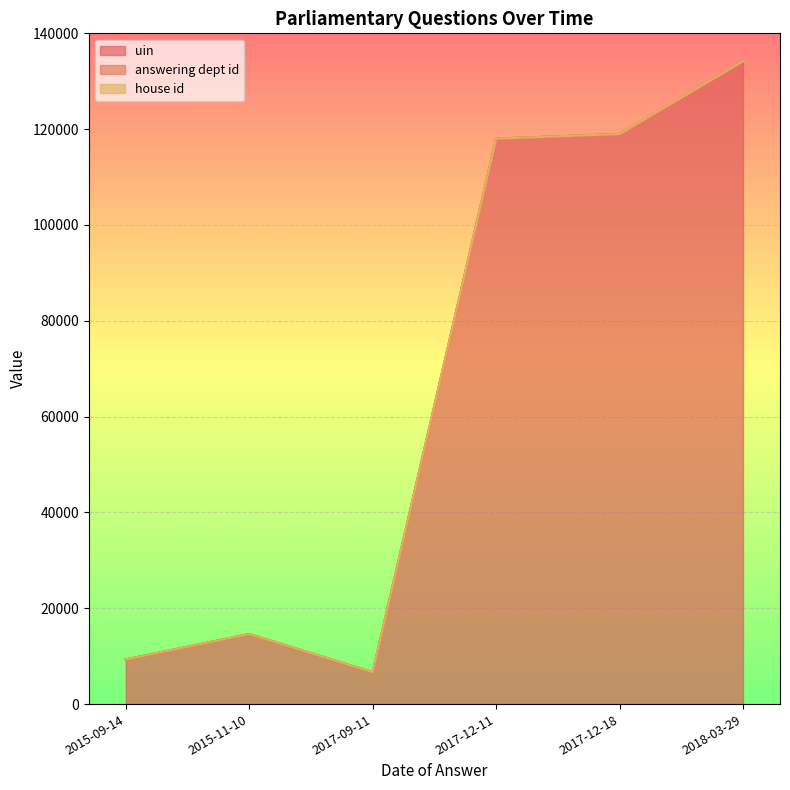

What is the total value across all series at 2017-12-18?

118992